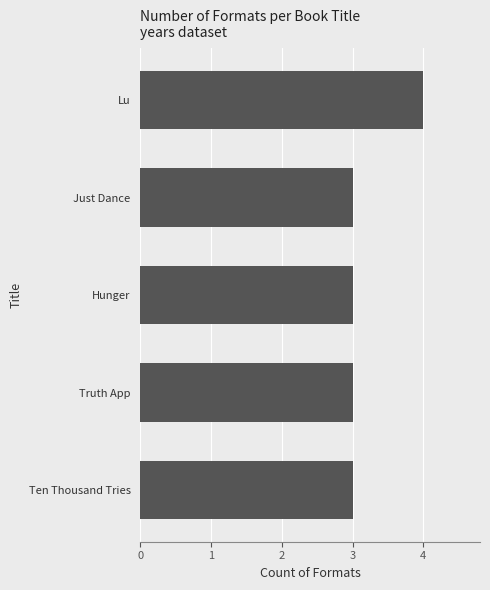

The value at Hunger is 3. True or false?

True